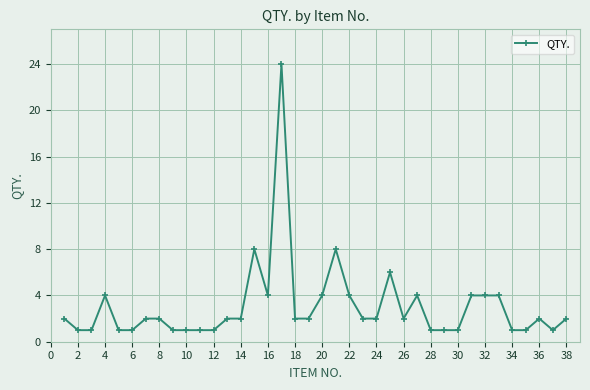

What is the average value?

3